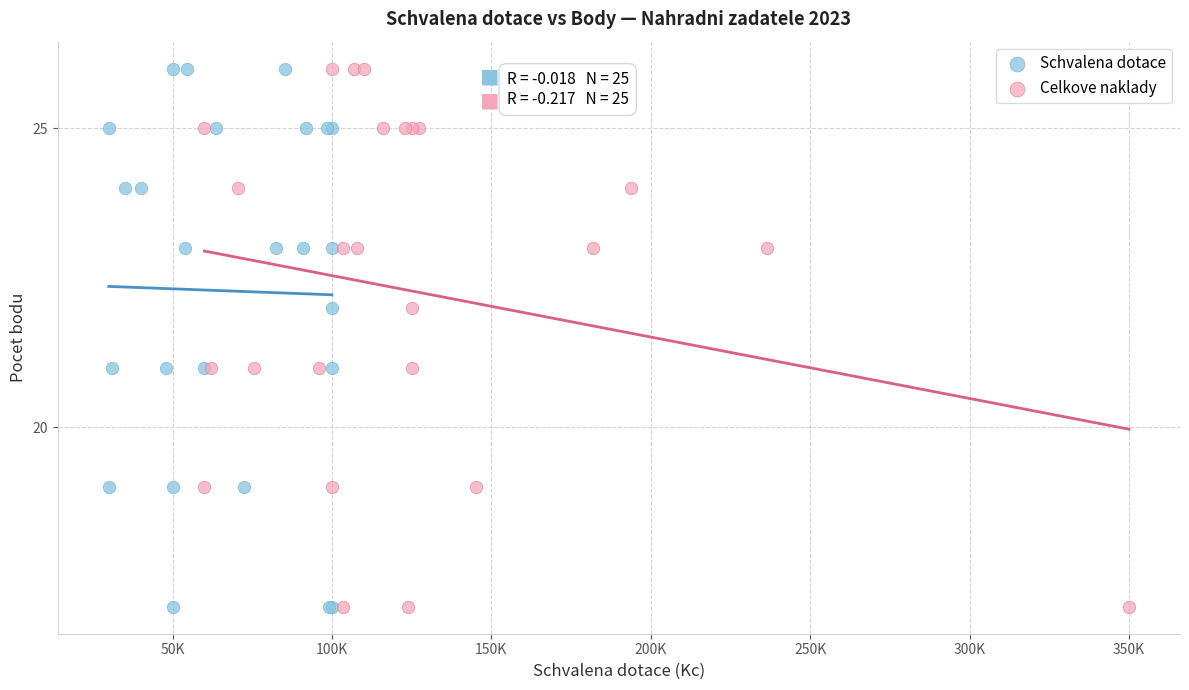

What are all the series names shown in the legend?

Schvalena dotace, Celkove naklady